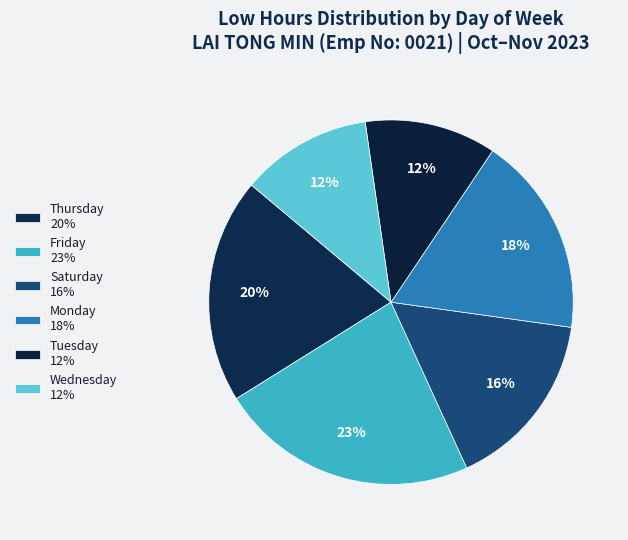

How many segments does this pie chart have?

6